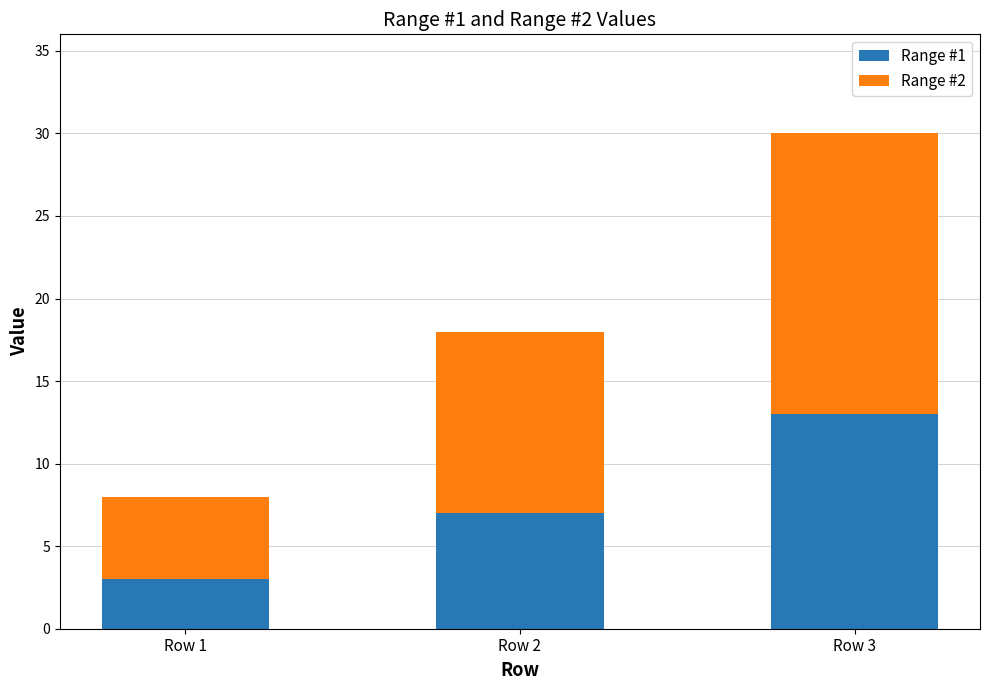

Rank the categories by Range #1 value from lowest to highest.

Row 1, Row 2, Row 3